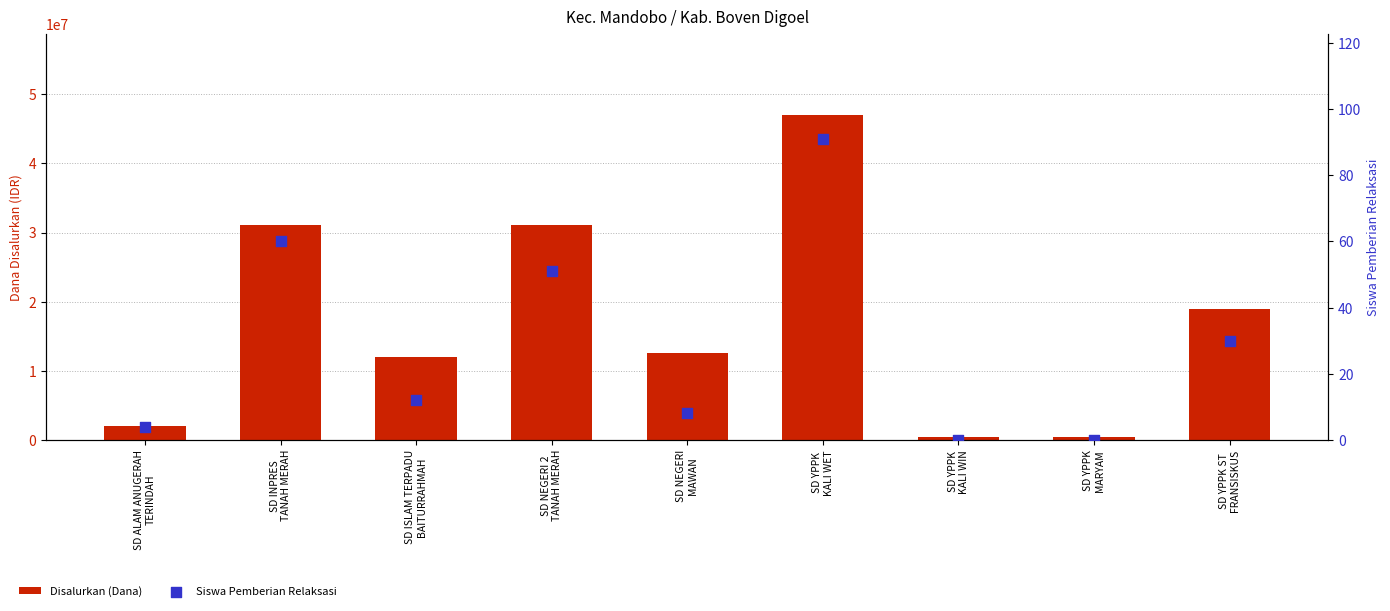

At how many categories does at least one series exceed 5299910?

6